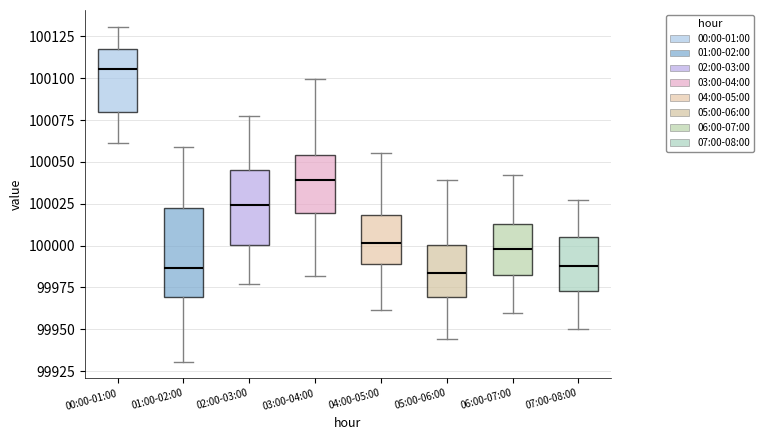

Reading left to right, transcribe this box plot: for each box, give where its median line is, the range the box spans, and where its two whiskers end, as read against the y-axis. The values are not printed on the chart, so give them approximately, as read against the axis.

00:00-01:00: median 100105, box 100080 to 100115, whiskers 100060 to 100130
01:00-02:00: median 99985, box 99970 to 100025, whiskers 99930 to 100060
02:00-03:00: median 100025, box 100000 to 100045, whiskers 99975 to 100075
03:00-04:00: median 100040, box 100020 to 100055, whiskers 99980 to 100100
04:00-05:00: median 100000, box 99990 to 100020, whiskers 99960 to 100055
05:00-06:00: median 99985, box 99970 to 100000, whiskers 99945 to 100040
06:00-07:00: median 100000, box 99985 to 100015, whiskers 99960 to 100040
07:00-08:00: median 99990, box 99975 to 100005, whiskers 99950 to 100025